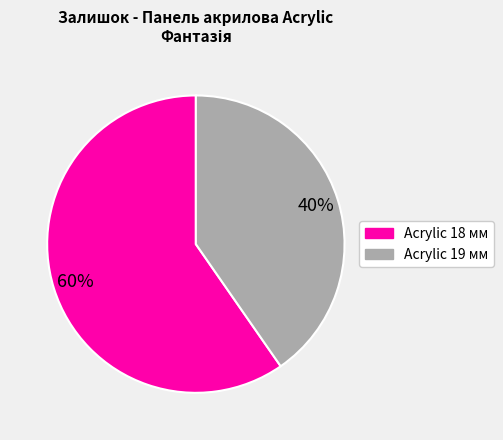

Does any single category account for the majority?

Yes